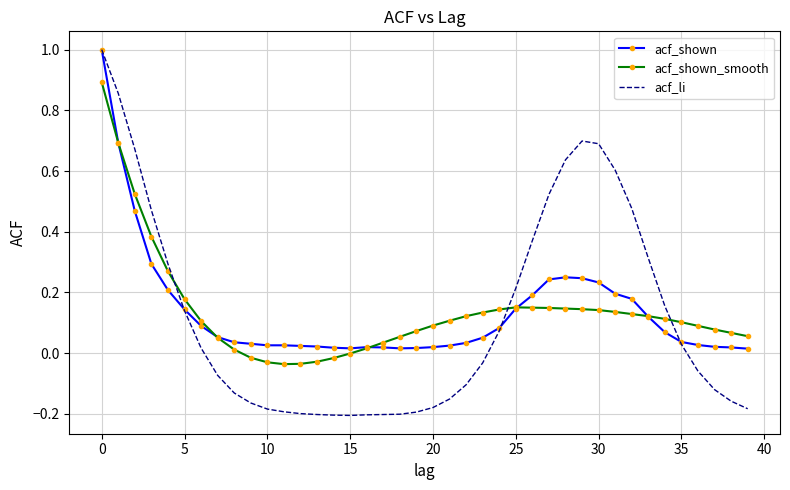

True or false: acf_shown_smooth and acf_li cross at least once.

True